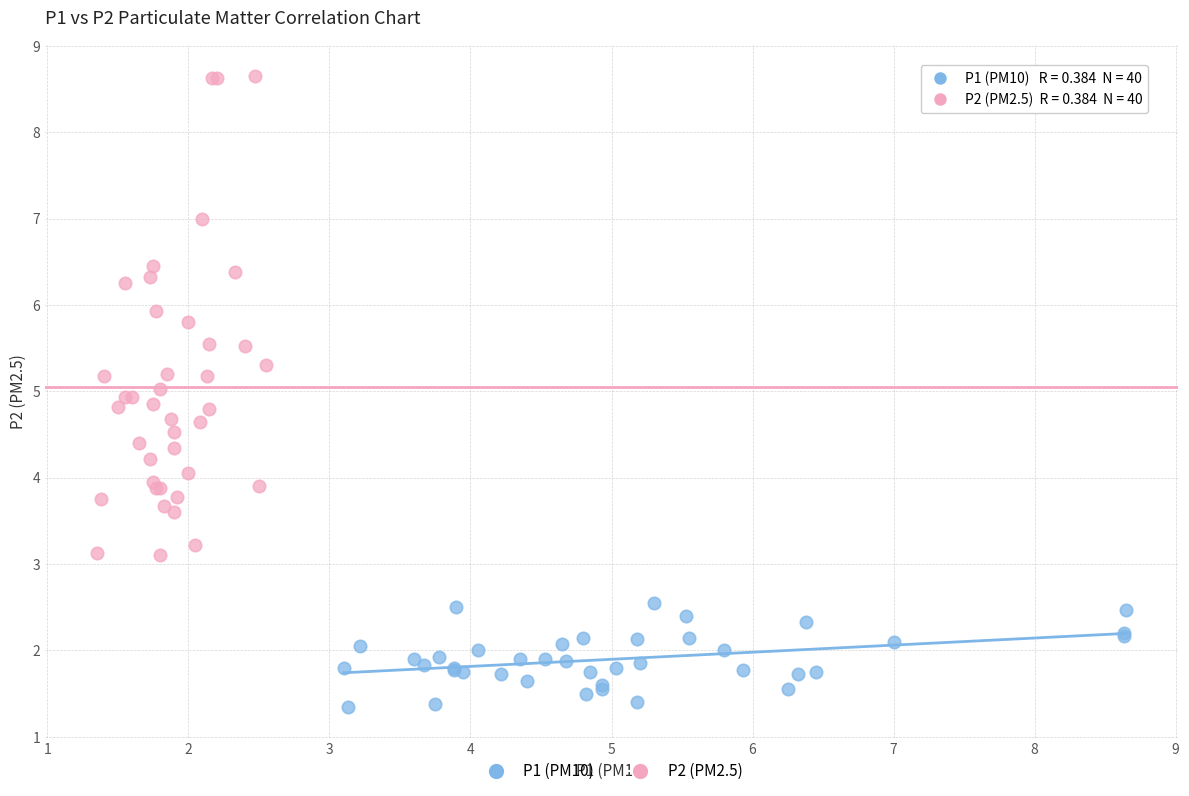

Which series reaches the maximum Y coordinate?

P2 (PM2.5)